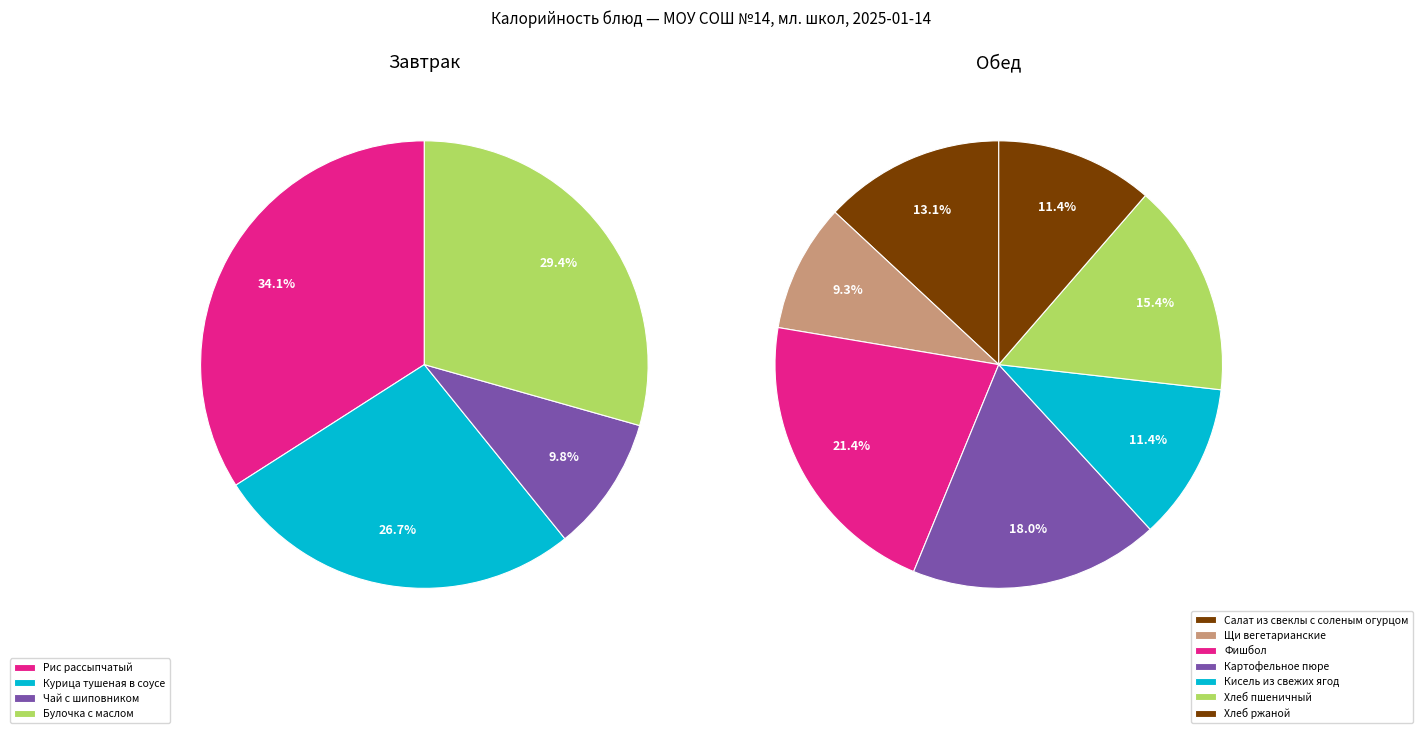

Does any single category account for the majority?

No